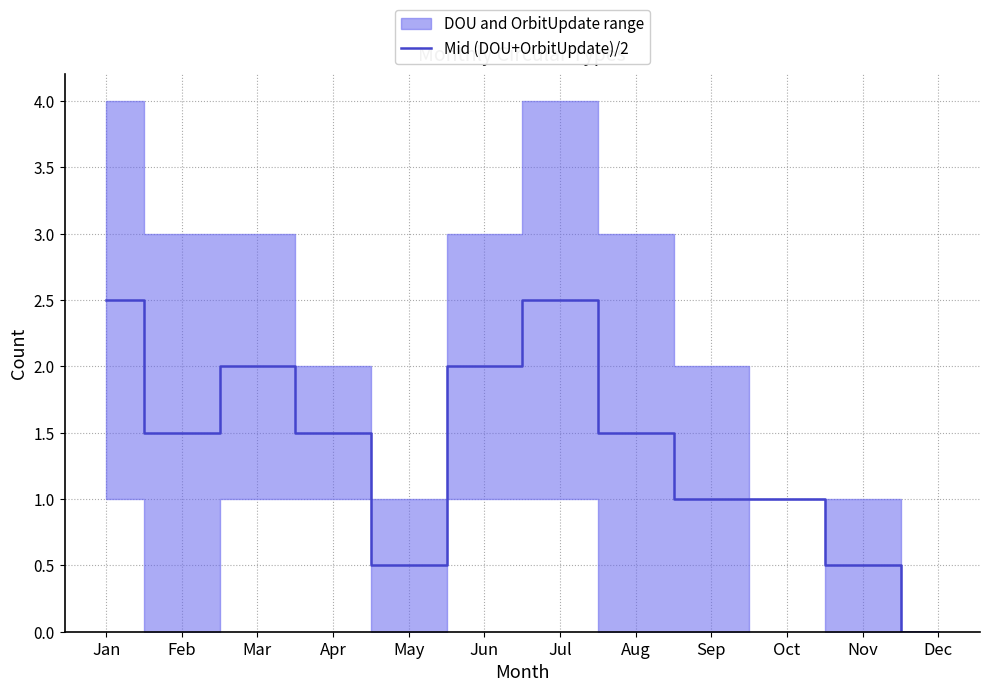

How many interior local valleys (lower than both neighbors) does the data have?

2